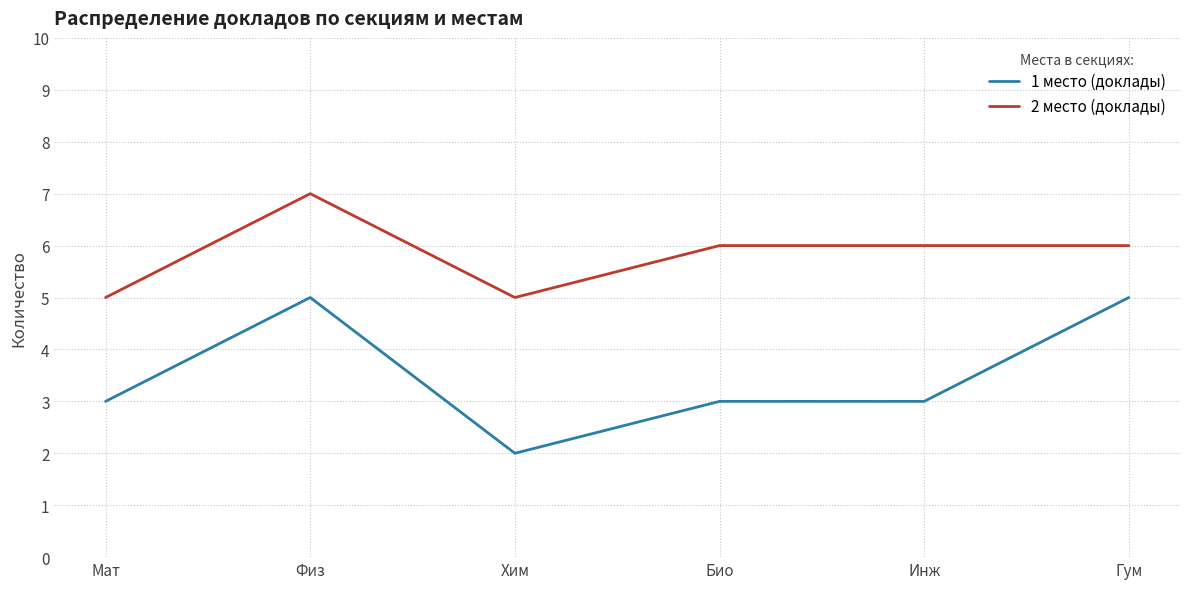

What are all the series names shown in the legend?

1 место (доклады), 2 место (доклады)